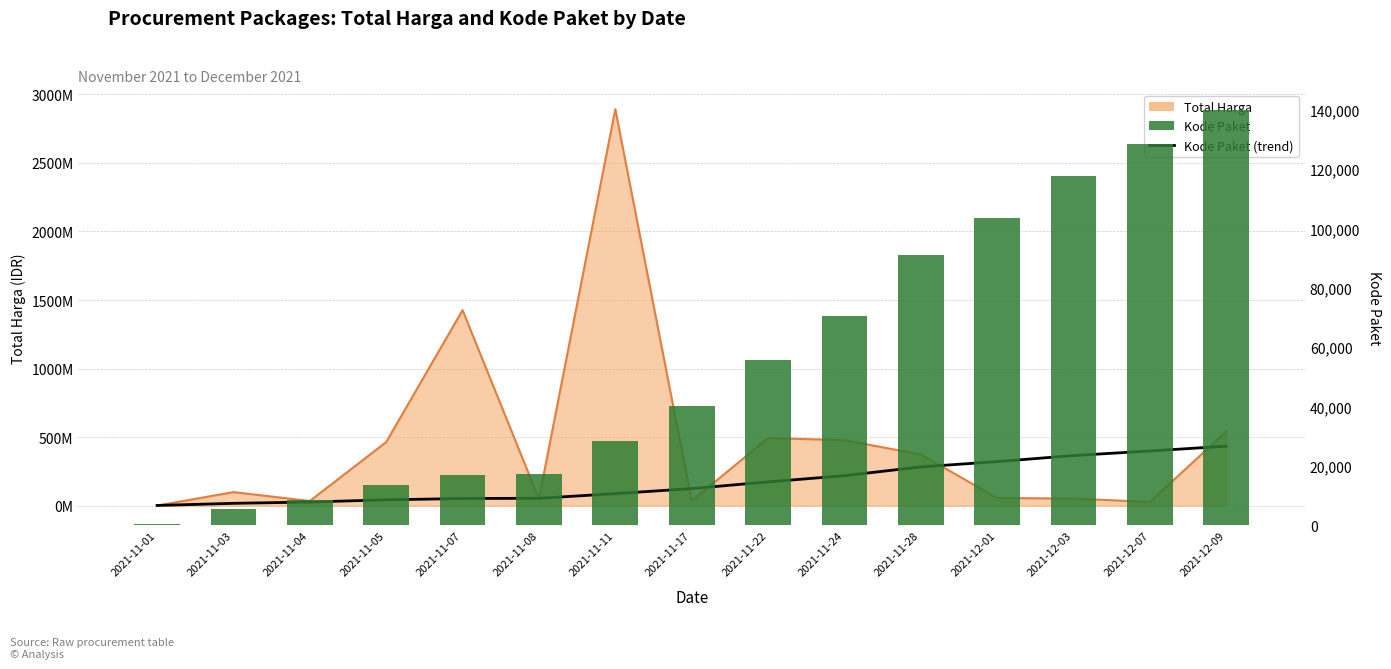

What is the approximate value of Kode Paket (trend) at 2021-12-07?

398754033.1